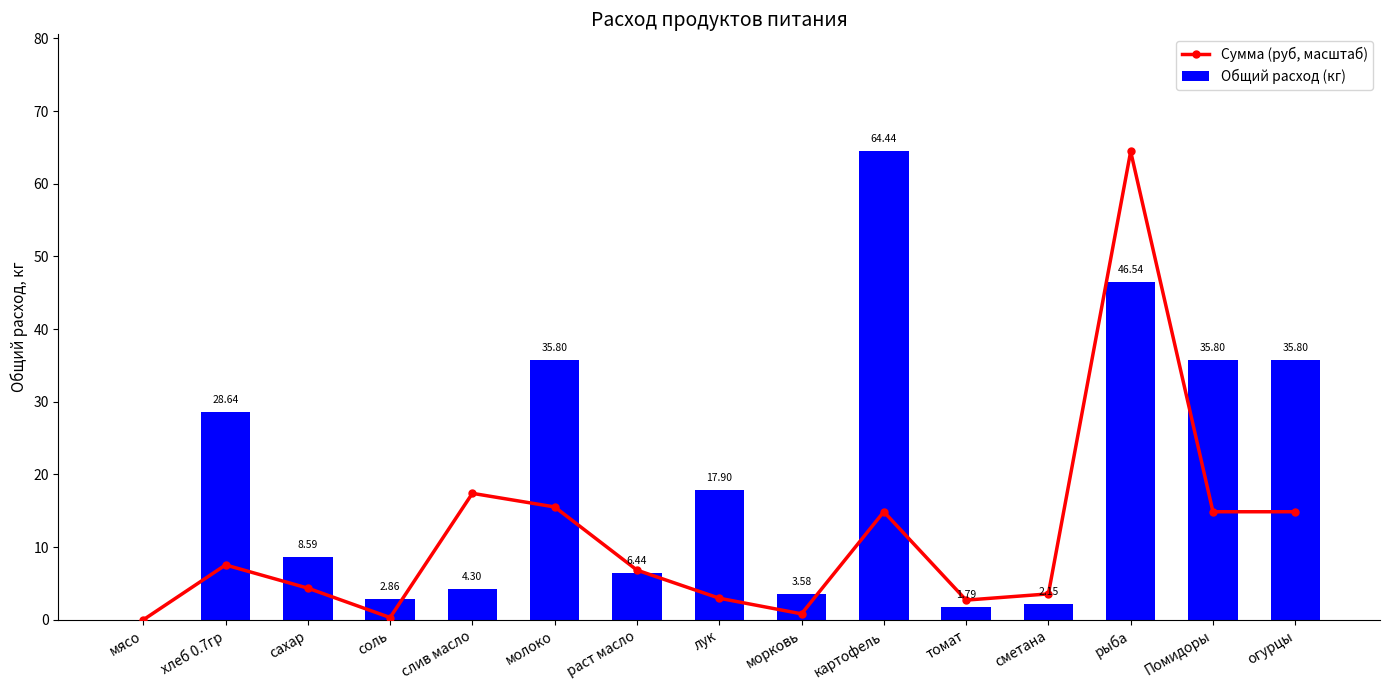

How many data points in Сумма (руб, масштаб) are above 6?

8